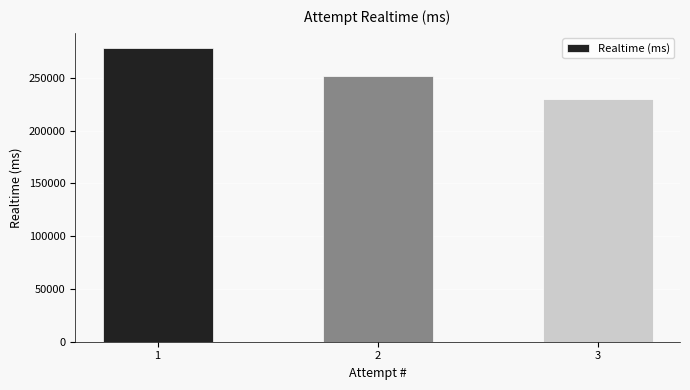

At which category does the chart reach its minimum across all series?

3